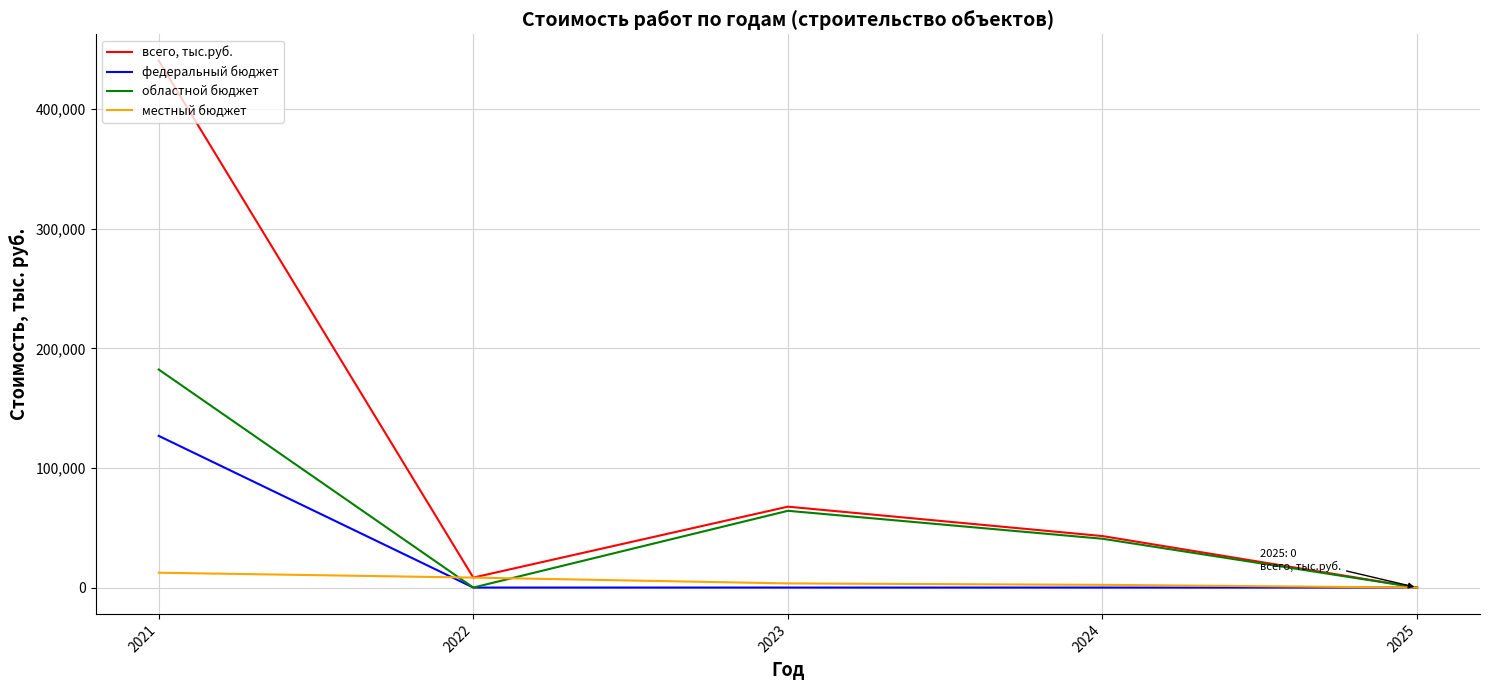

Which series has the largest range (max minus min)?

всего, тыс.руб.